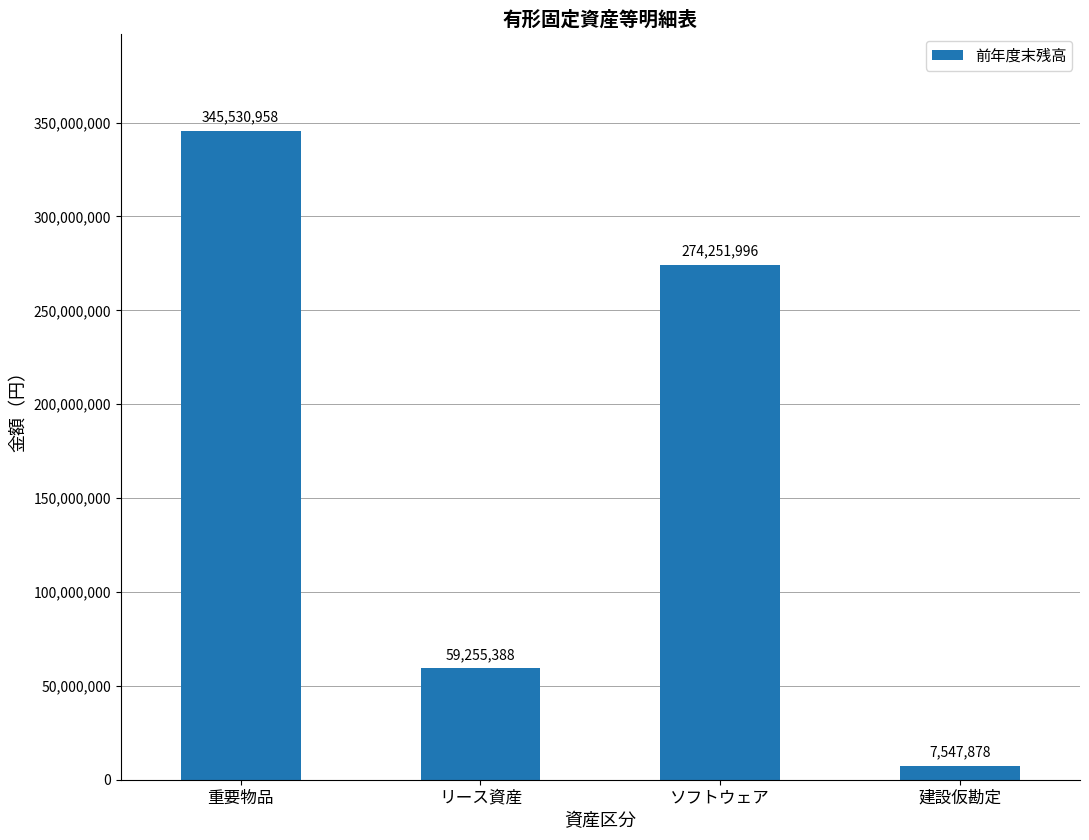

Which has a higher value, 建設仮勘定 or 重要物品?

重要物品